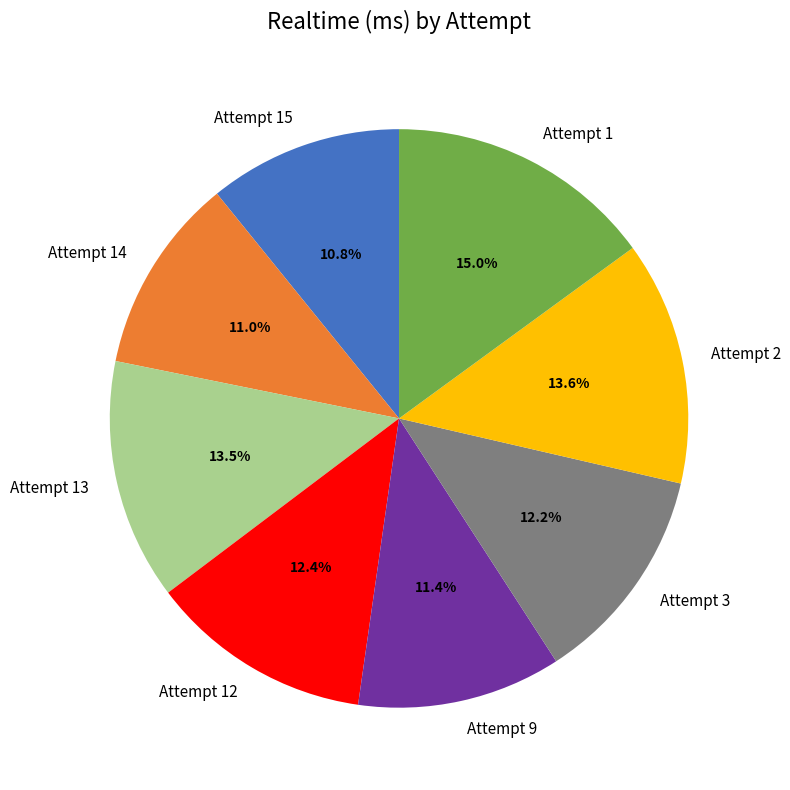

What is the ratio of the value at Attempt 9 to the value at Attempt 3?

0.9